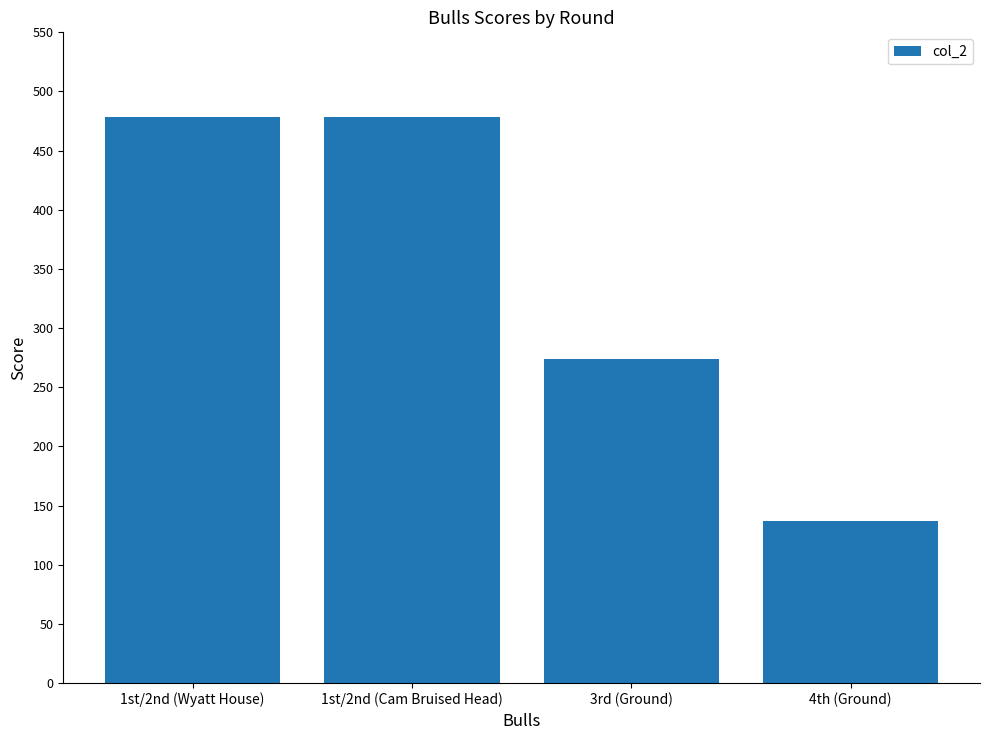

Reading right to left, what are all the values shown in this chart?

4th (Ground)=136.8	3rd (Ground)=273.6	1st/2nd (Cam Bruised Head)=478.8	1st/2nd (Wyatt House)=478.8